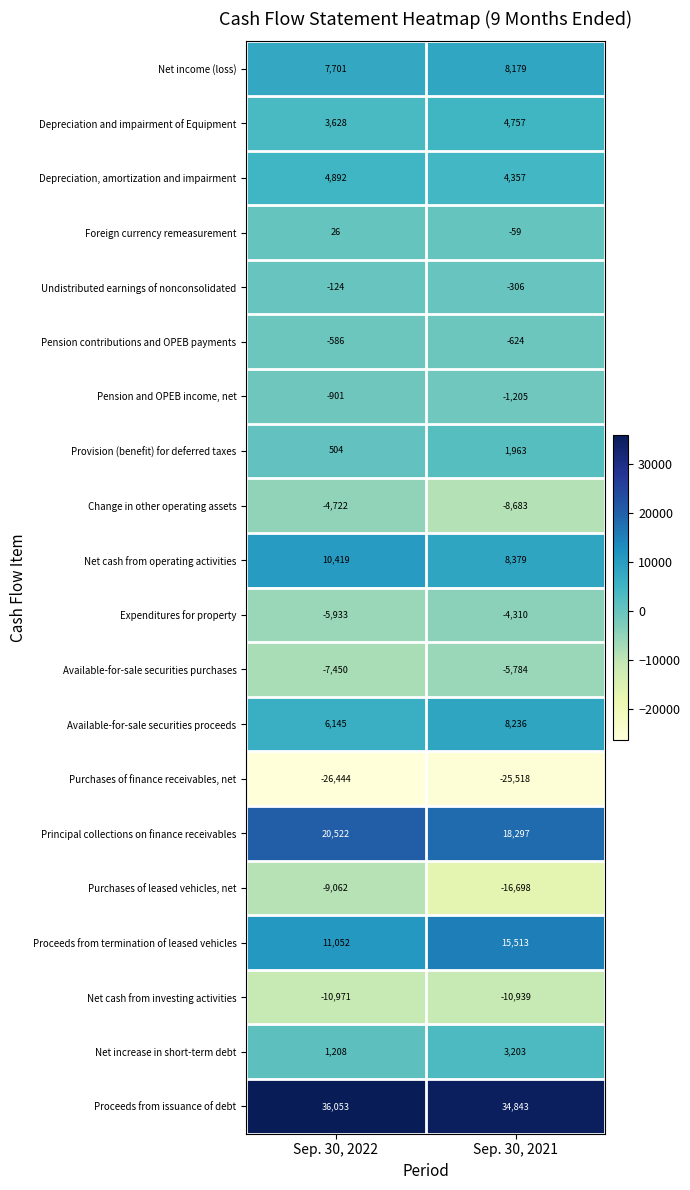

What is the total value across all series at Sep. 30, 2021?

33601